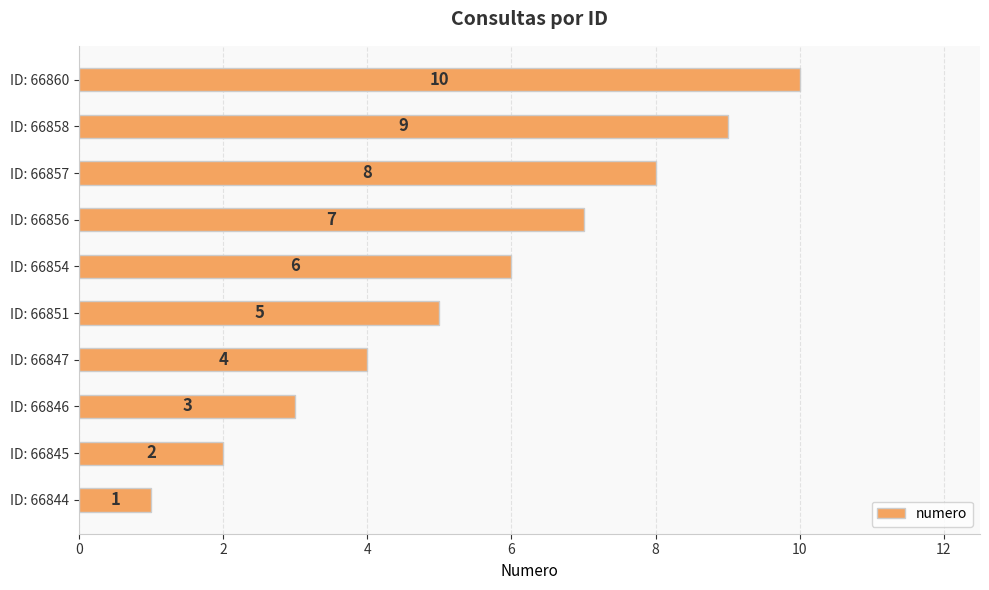

Are the bars horizontal?

Yes